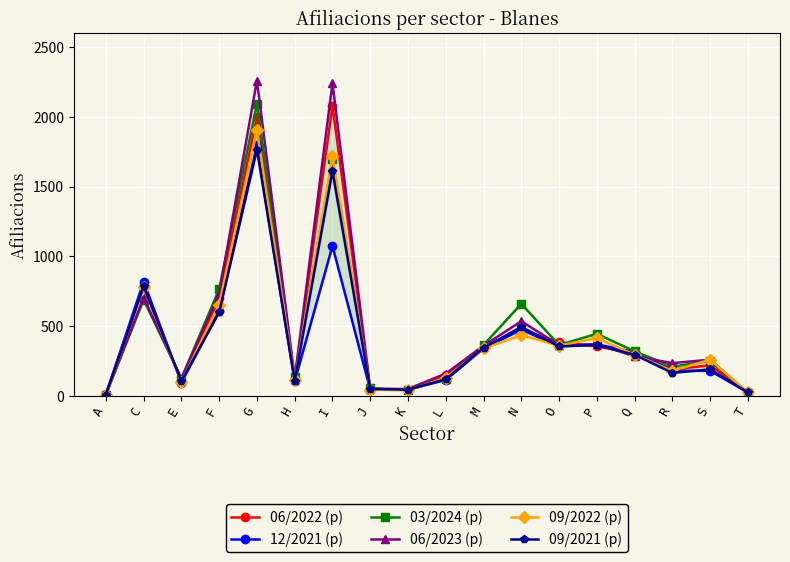

Which series has the largest range (max minus min)?

06/2023 (p)